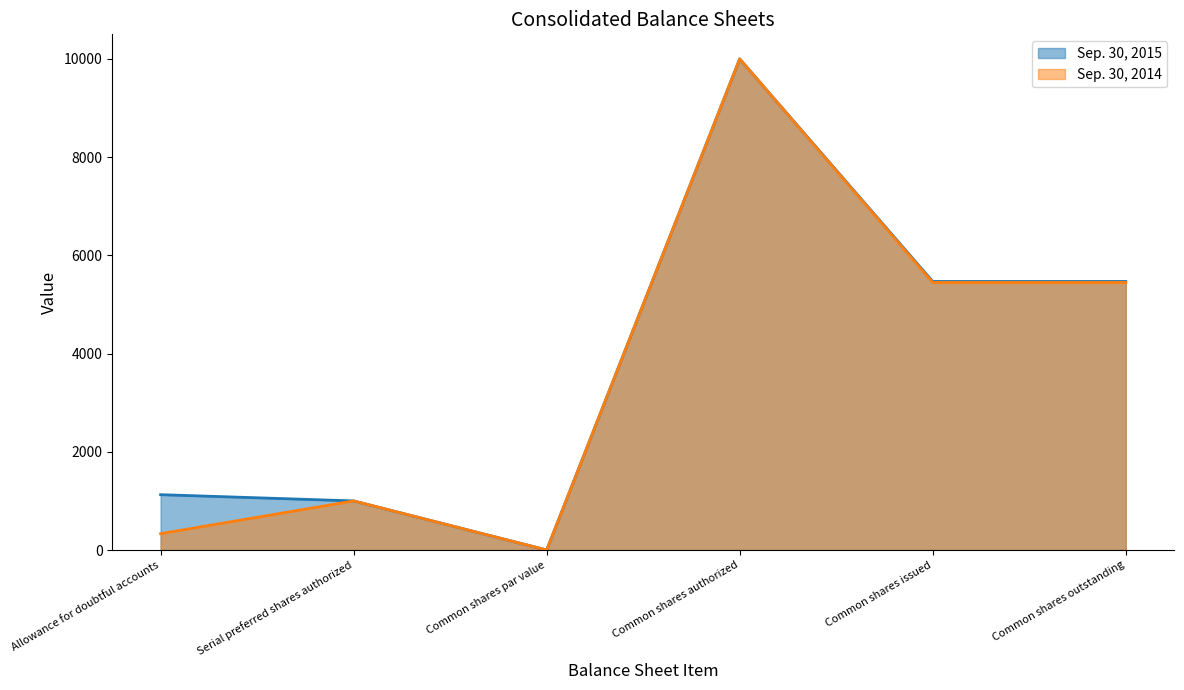

What are all the series names shown in the legend?

Sep. 30, 2015, Sep. 30, 2014